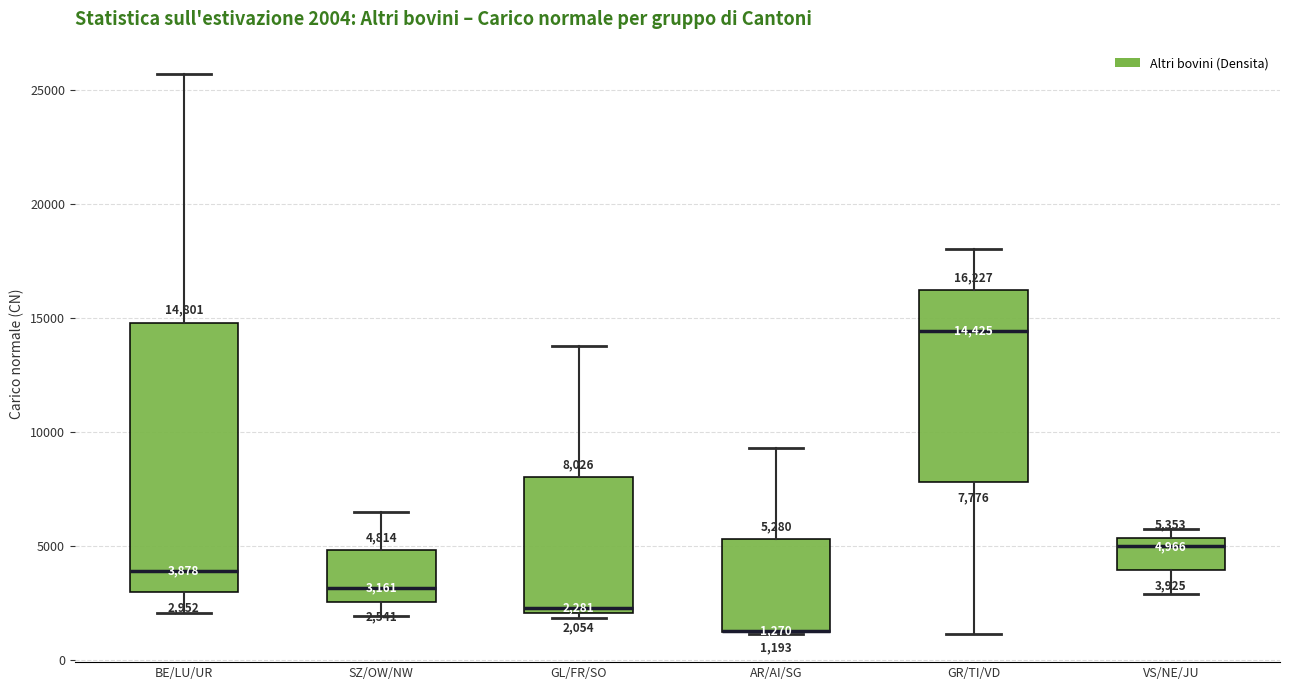

Which box is the tallest, from its lower edge to its upper edge?

BE/LU/UR